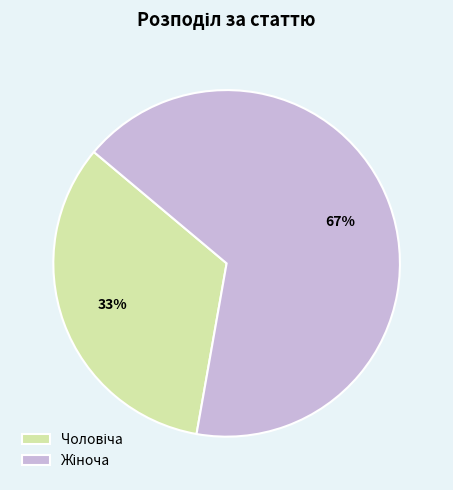

To the nearest percent, what is the average slice percentage?

50%